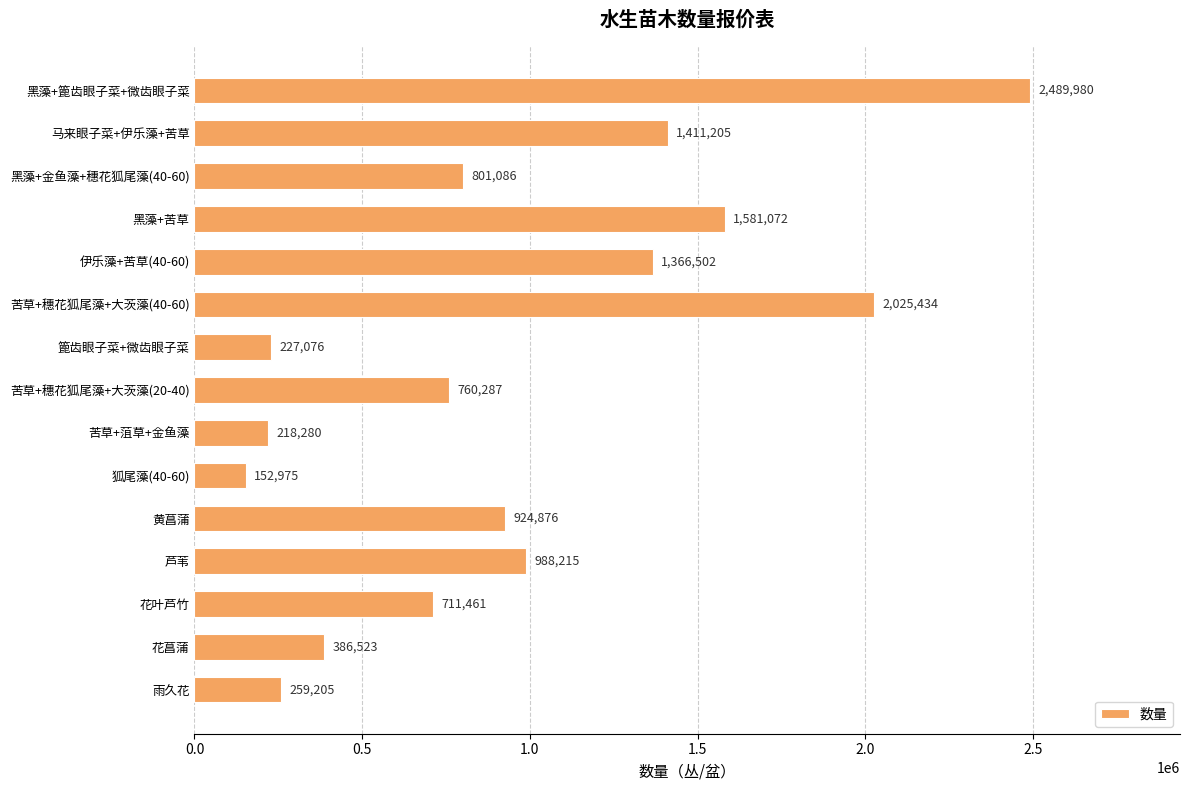

Does the chart contain any negative values?

No